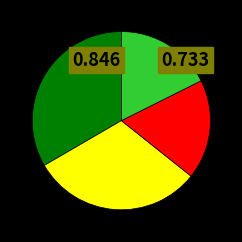

Does any single category account for the majority?

No